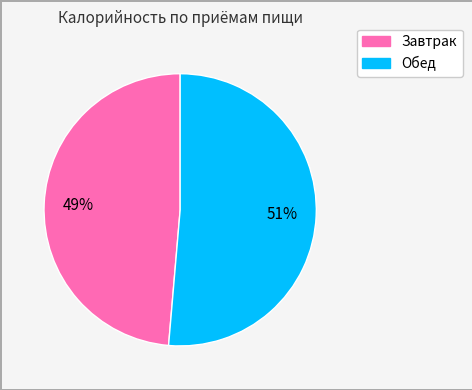

To the nearest percent, what is the average slice percentage?

50%